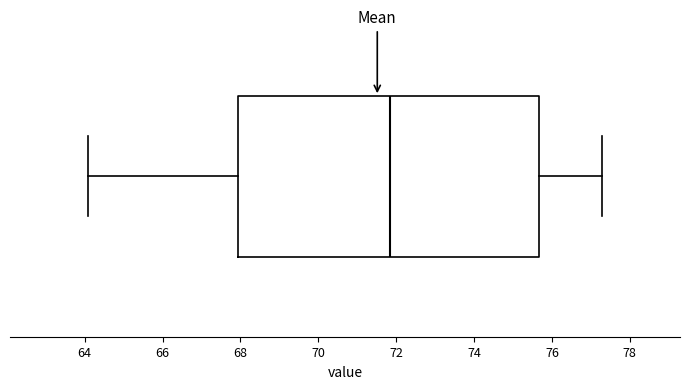

Read this box plot against the x-axis: the position of the median line, the range covered by the box, and the ends of both whiskers. The values are not printed on the chart, so give them approximately, as read against the axis.

median 71.8, box 68.0 to 75.6, whiskers 64.0 to 77.2